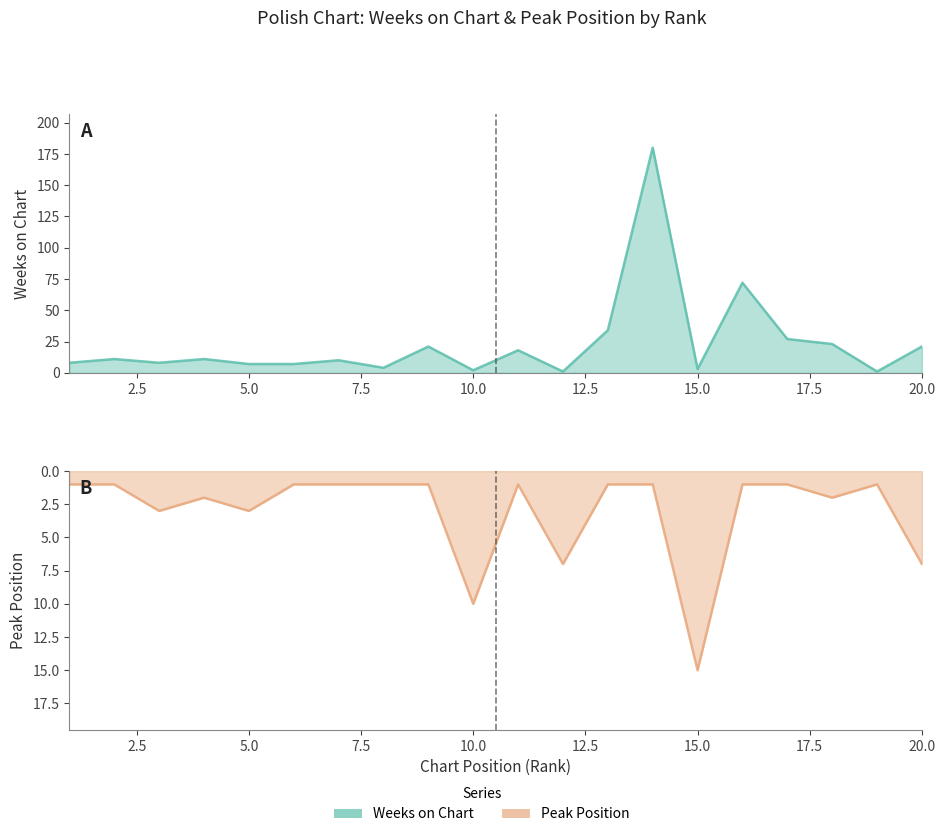

The Peak Position series shows 2 at 14. True or false?

False